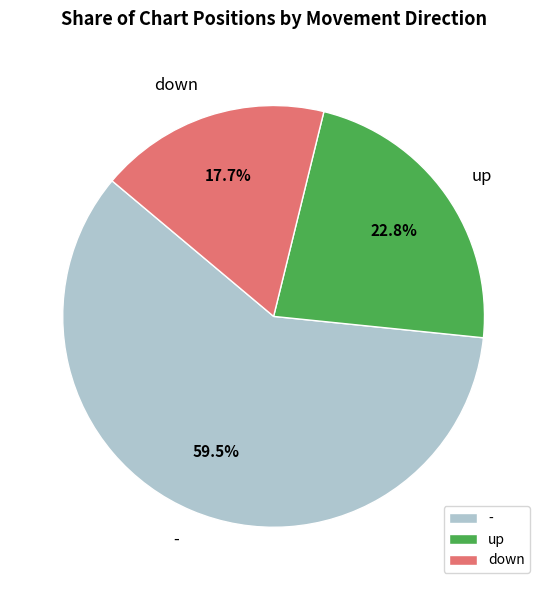

Does - account for over 50% of the chart?

Yes